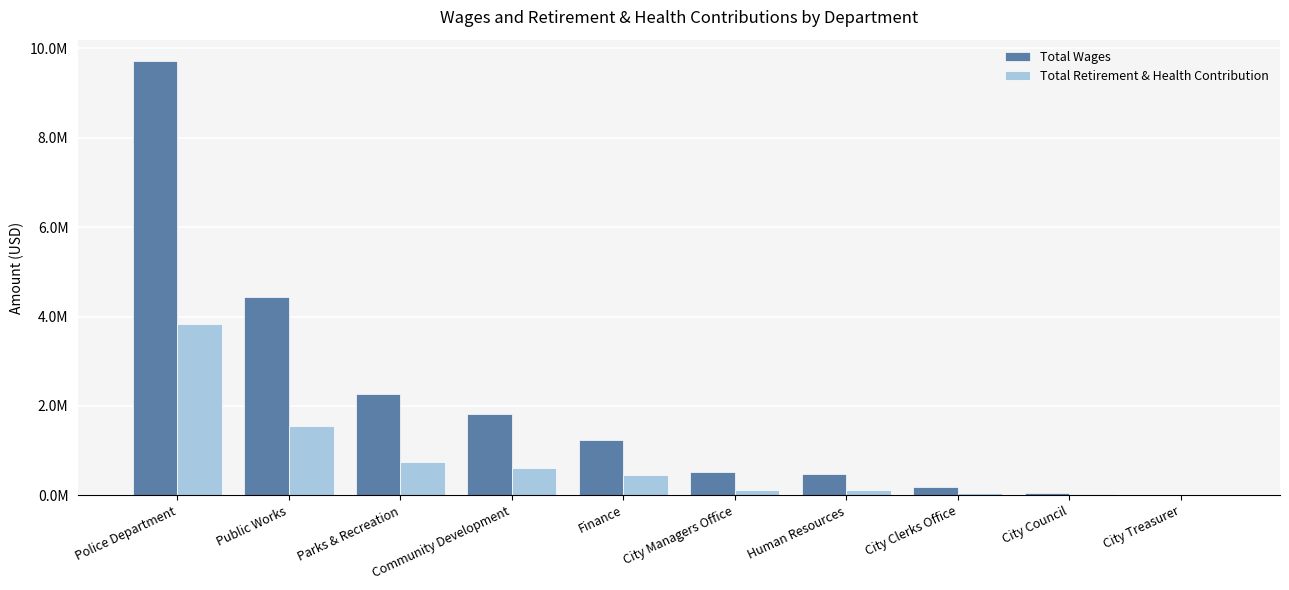

The value of Total Retirement & Health Contribution at Human Resources is 110678. True or false?

True